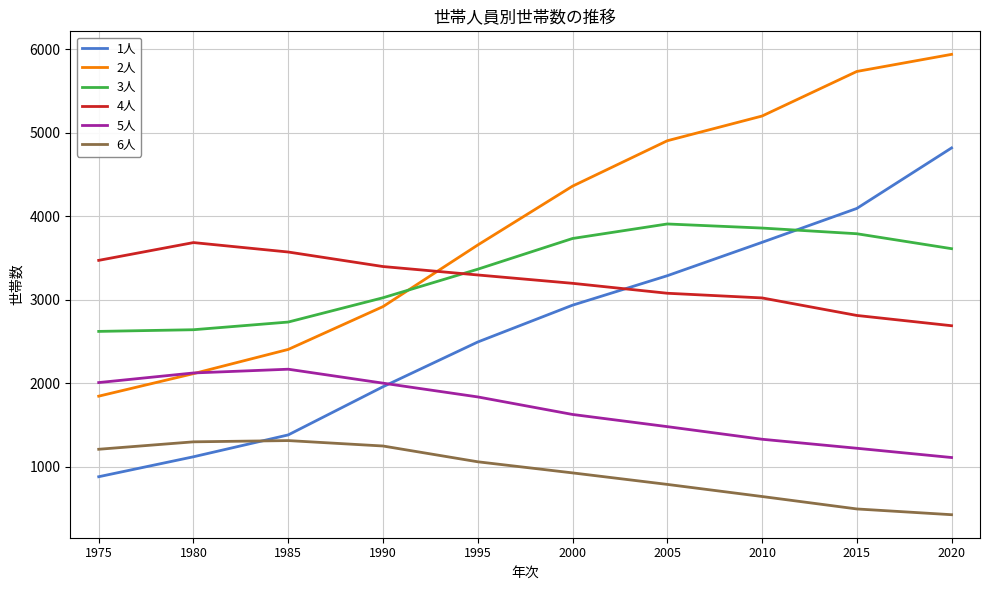

How many lines are shown in the chart?

6